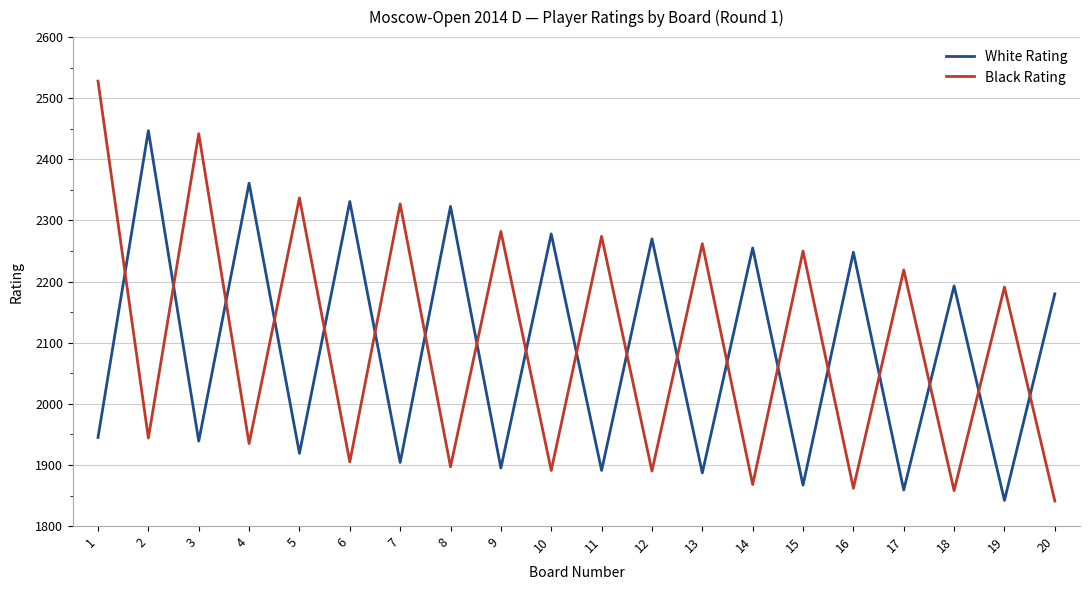

At which category is the sum across all series the highest?

1